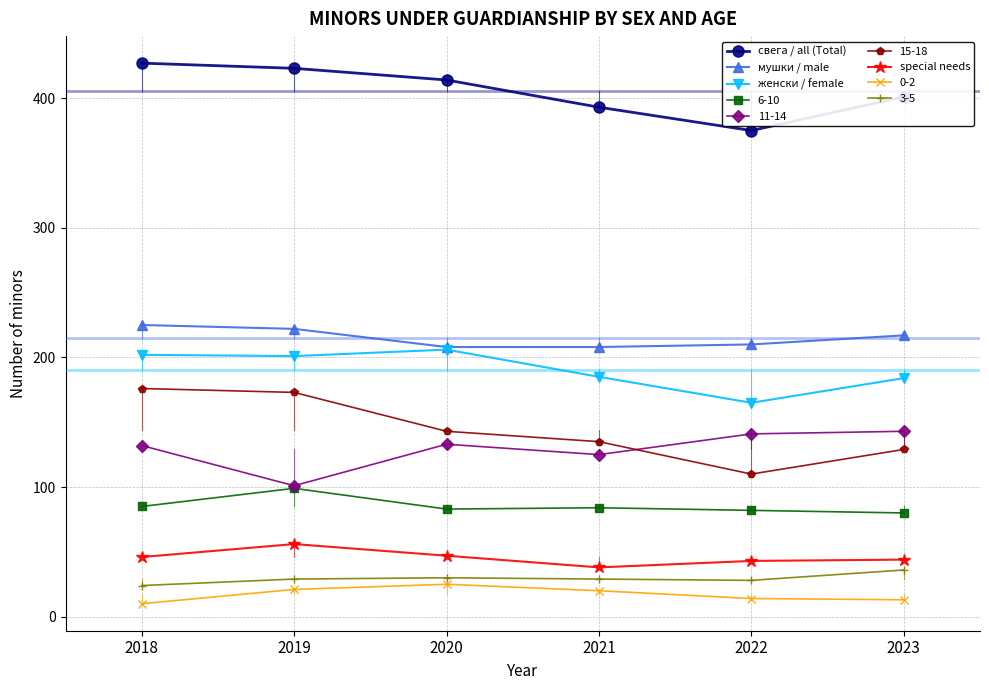

Where does the мушки / male series first go above 217?

2018